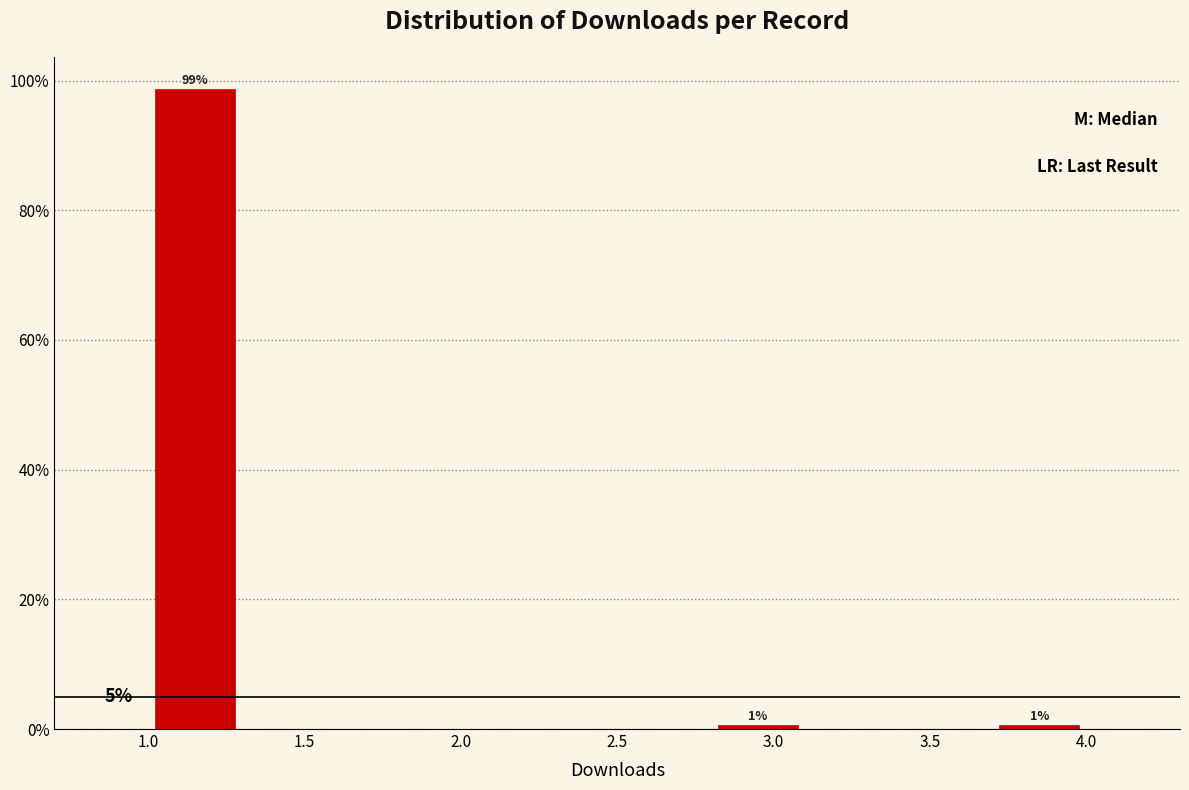

Over which range of the x-axis is the bar tallest?

1.0 to 1.3